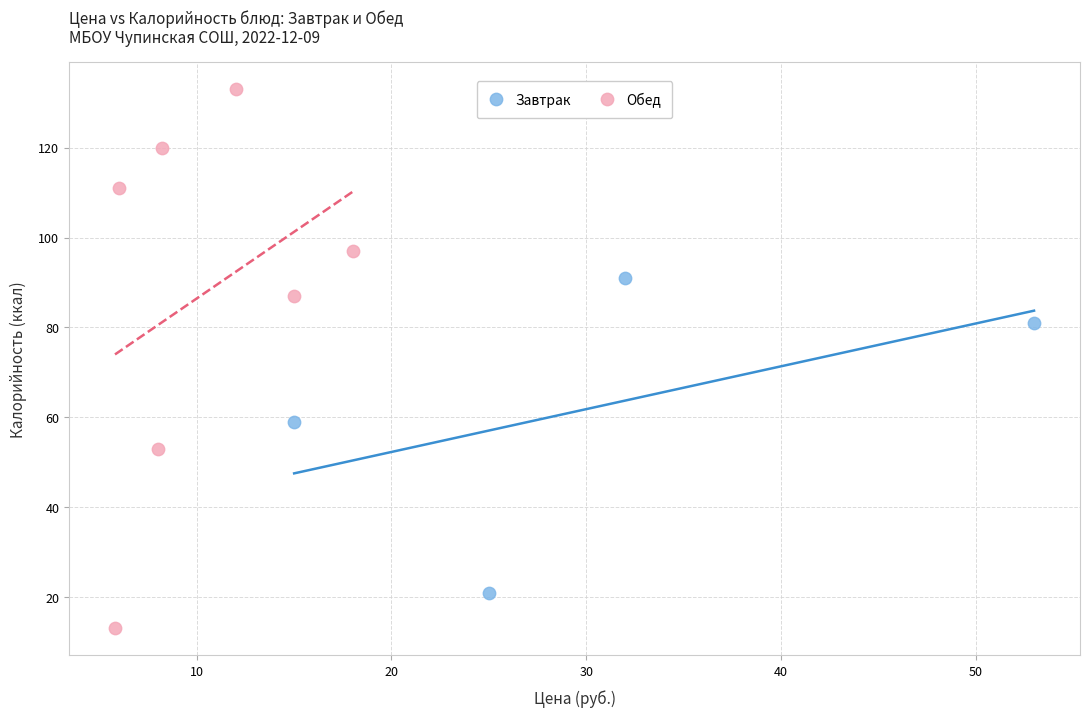

Which series contains the lowest Y value?

Обед